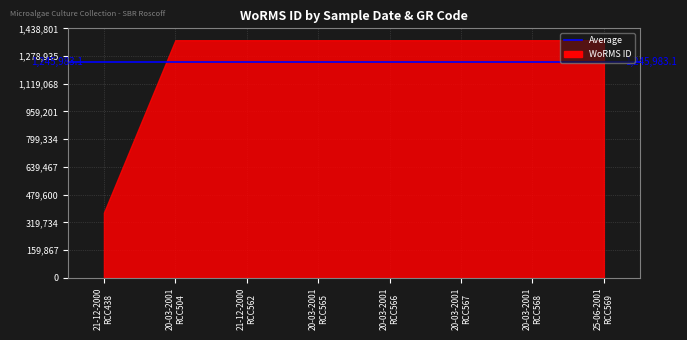

Which label corresponds to the smallest value in the chart?

21-12-2000
RCC438